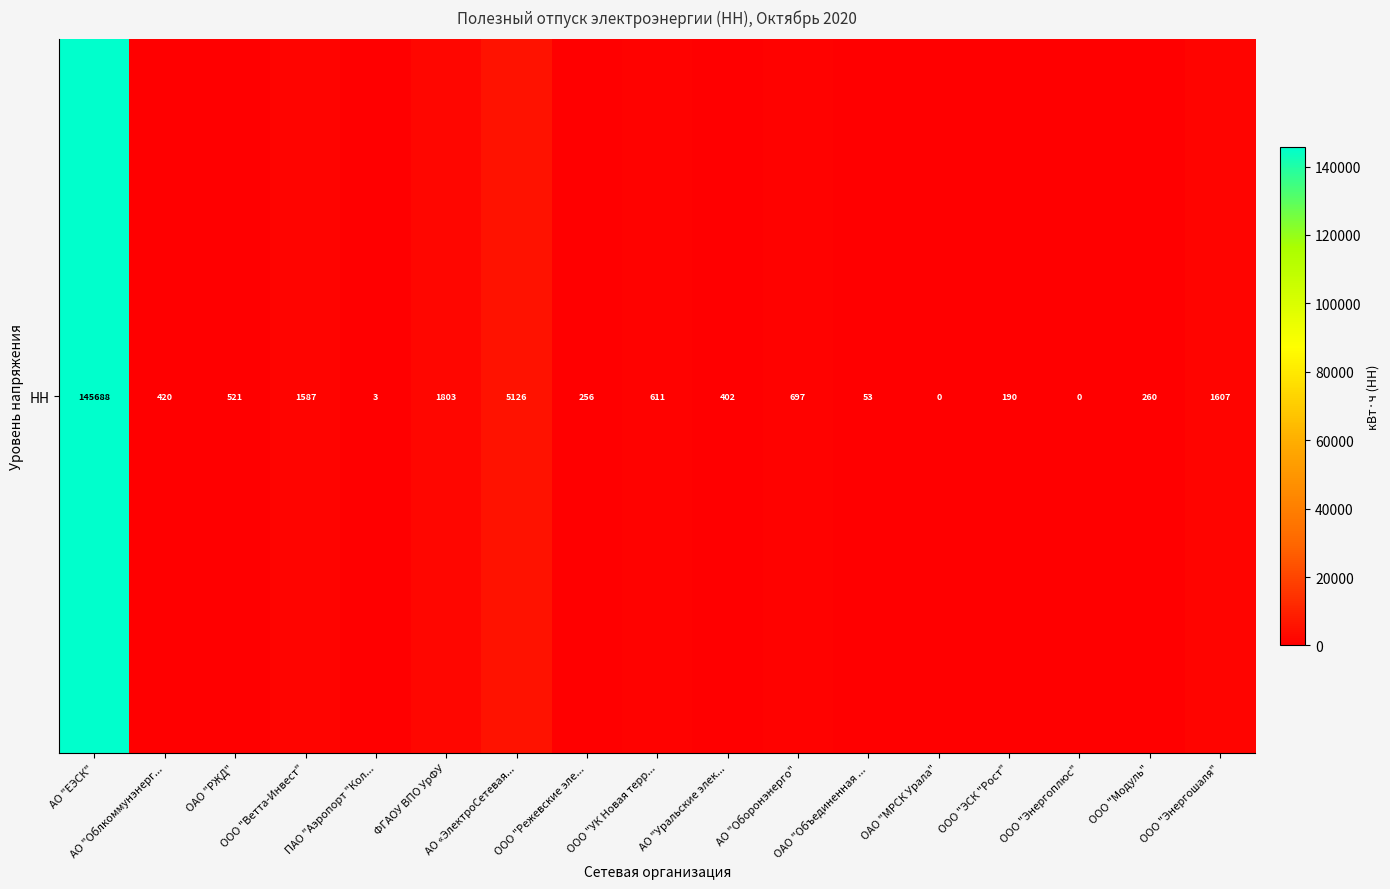

Reading left to right, list all the values displayed in this chart.

145687.8	419.7	521.2	1586.7	2.6	1802.6	5126.1	256.5	611.3	401.5	697.2	52.7	0.0	190.0	0.0	260.4	1607.2